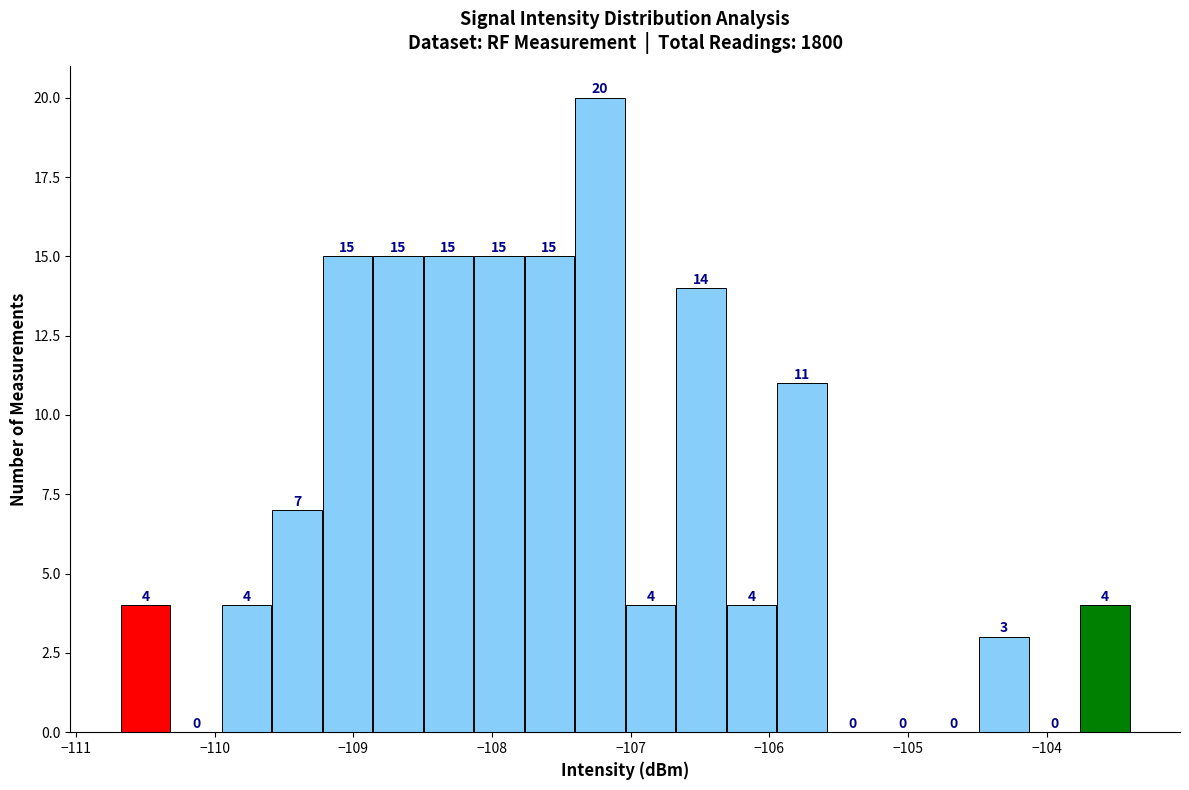

Around what value on the x-axis is the tallest bar? Give the approximate position of its centre, as read against the axis.

-107.2